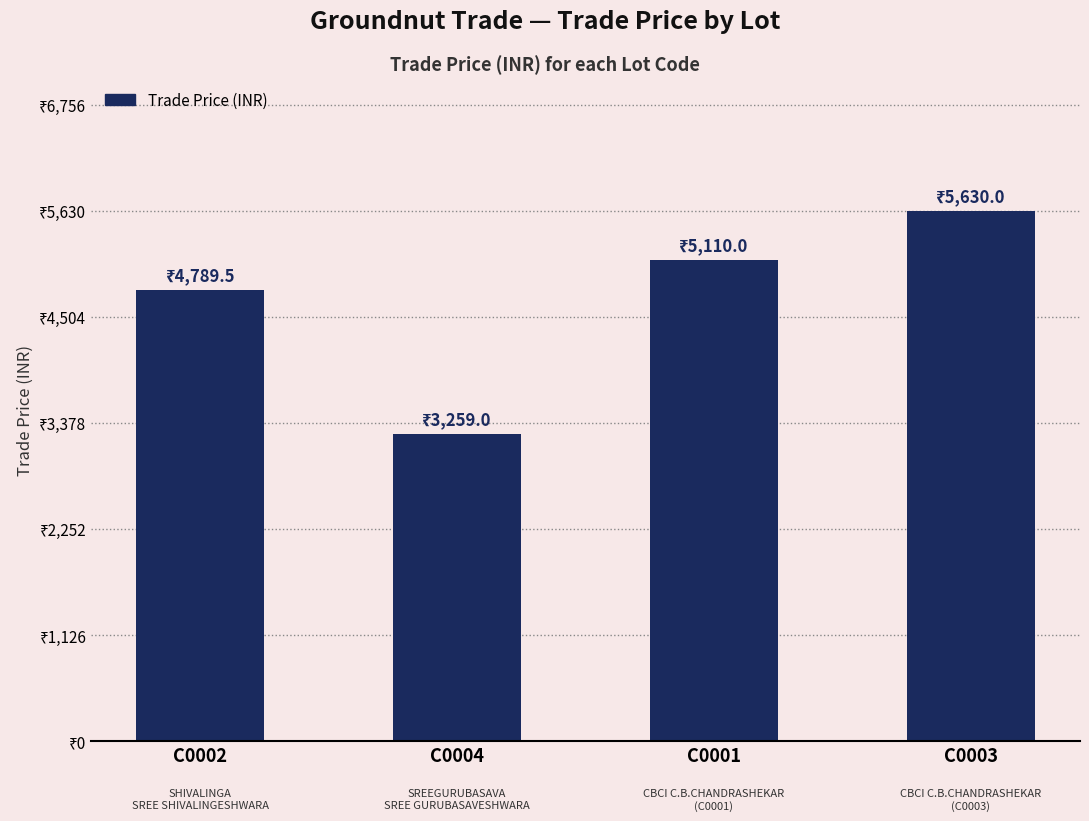

Are the bars horizontal?

No